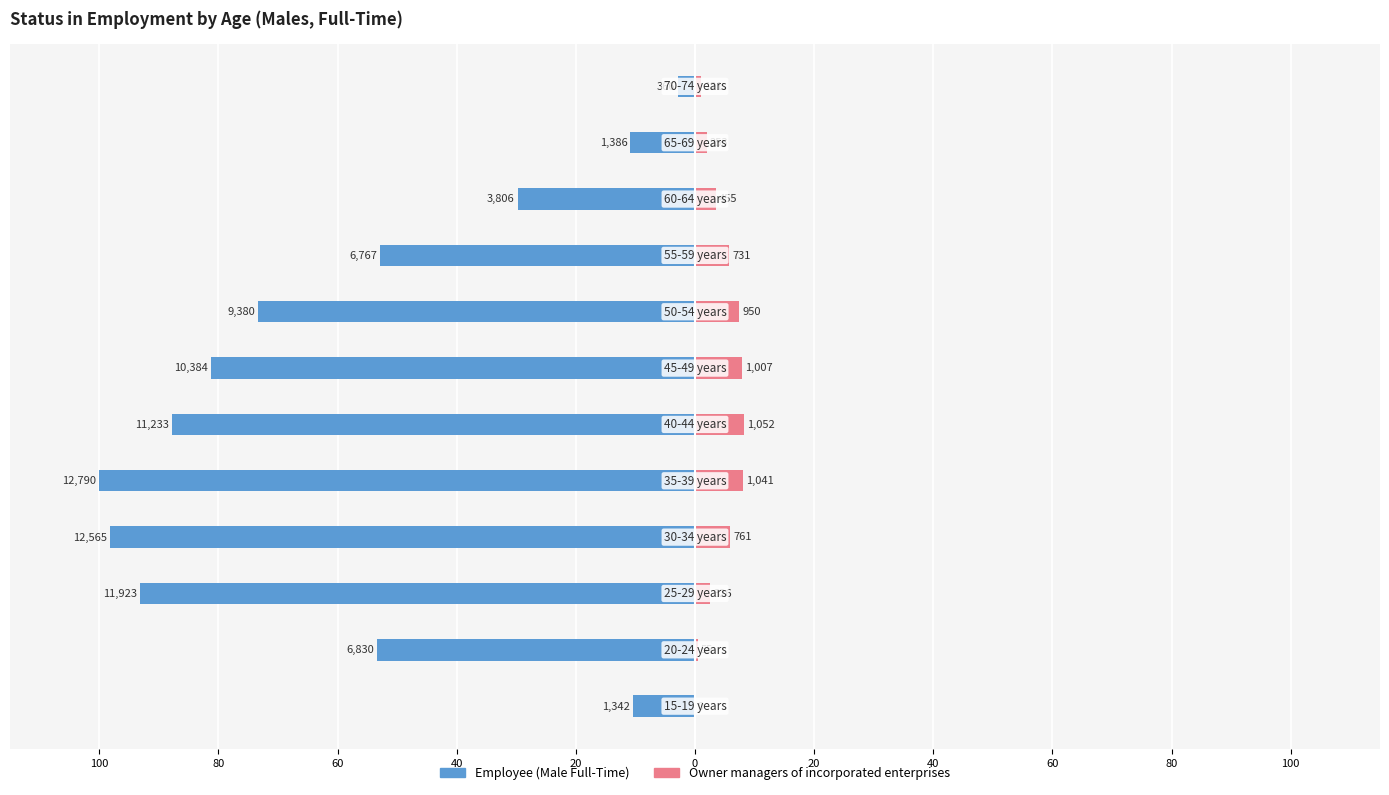

Which series has the widest spread of values?

Employee